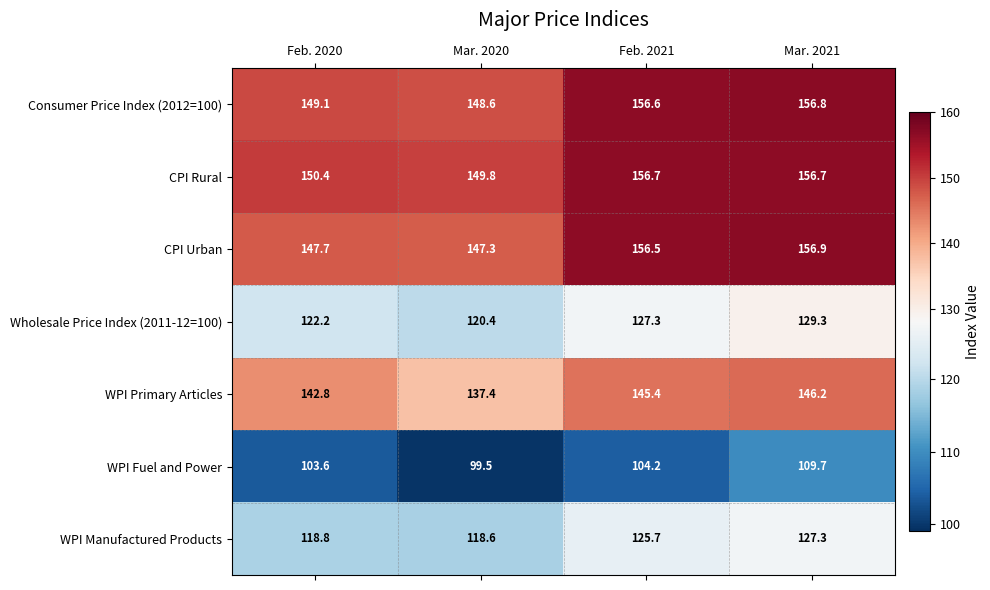

Reading left to right, what are all the values shown in this chart?

Consumer Price Index (2012=100): Feb. 2020=149.1	Mar. 2020=148.6	Feb. 2021=156.6	Mar. 2021=156.8
CPI Rural: Feb. 2020=150.4	Mar. 2020=149.8	Feb. 2021=156.7	Mar. 2021=156.7
CPI Urban: Feb. 2020=147.7	Mar. 2020=147.3	Feb. 2021=156.5	Mar. 2021=156.9
Wholesale Price Index (2011-12=100): Feb. 2020=122.2	Mar. 2020=120.4	Feb. 2021=127.3	Mar. 2021=129.3
WPI Primary Articles: Feb. 2020=142.8	Mar. 2020=137.4	Feb. 2021=145.4	Mar. 2021=146.2
WPI Fuel and Power: Feb. 2020=103.6	Mar. 2020=99.5	Feb. 2021=104.2	Mar. 2021=109.7
WPI Manufactured Products: Feb. 2020=118.8	Mar. 2020=118.6	Feb. 2021=125.7	Mar. 2021=127.3